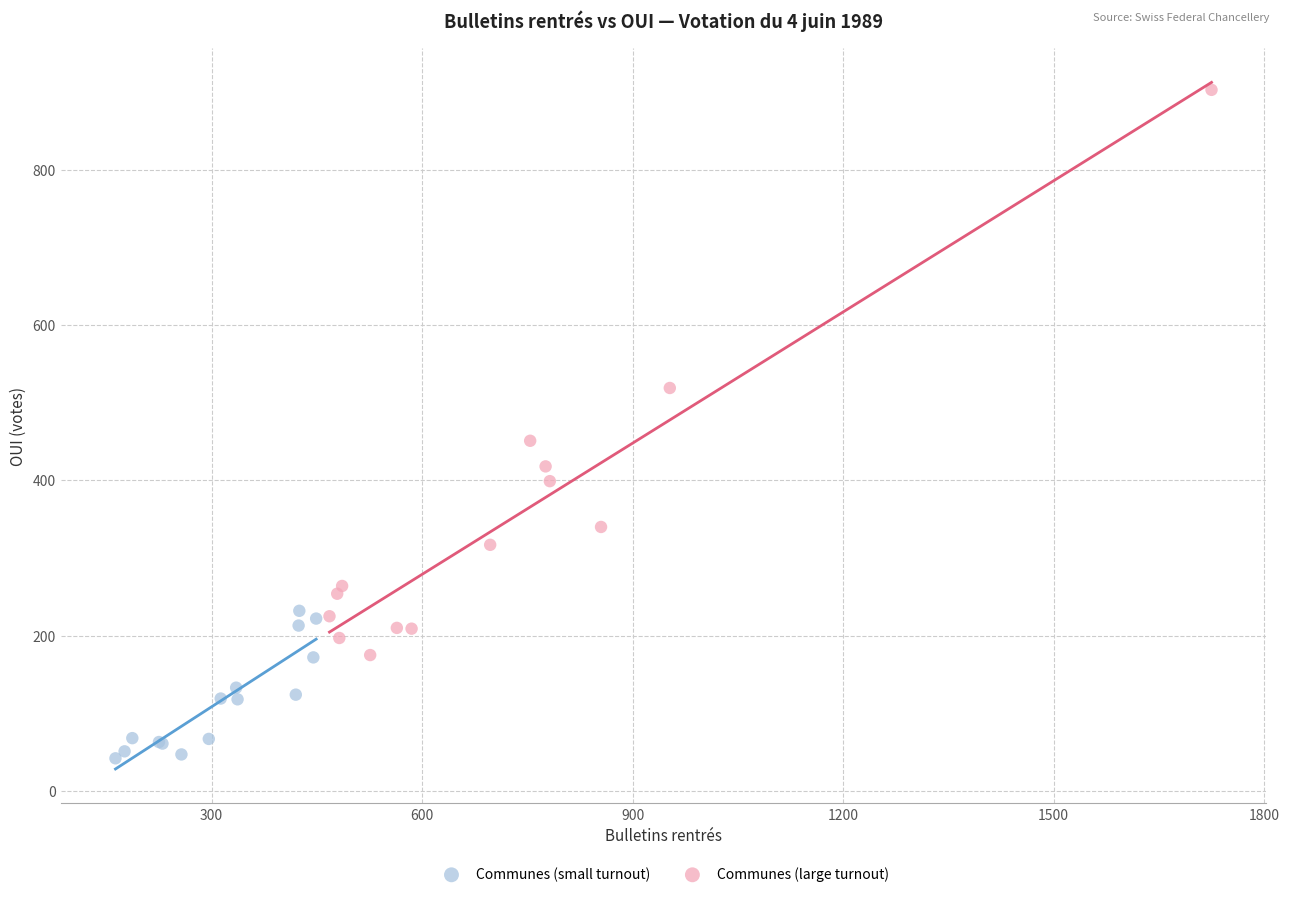

What are all the series names shown in the legend?

Communes (small turnout), Communes (large turnout)